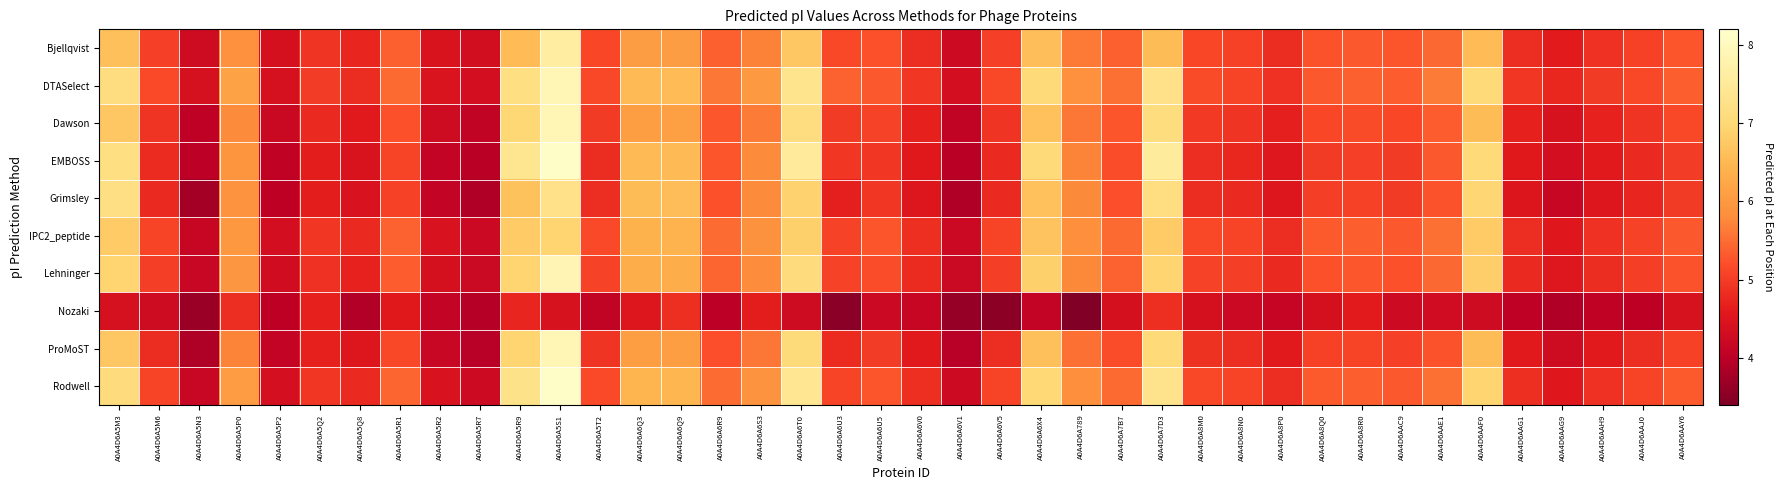

At which category does the chart reach its minimum across all series?

A0A4D6A789